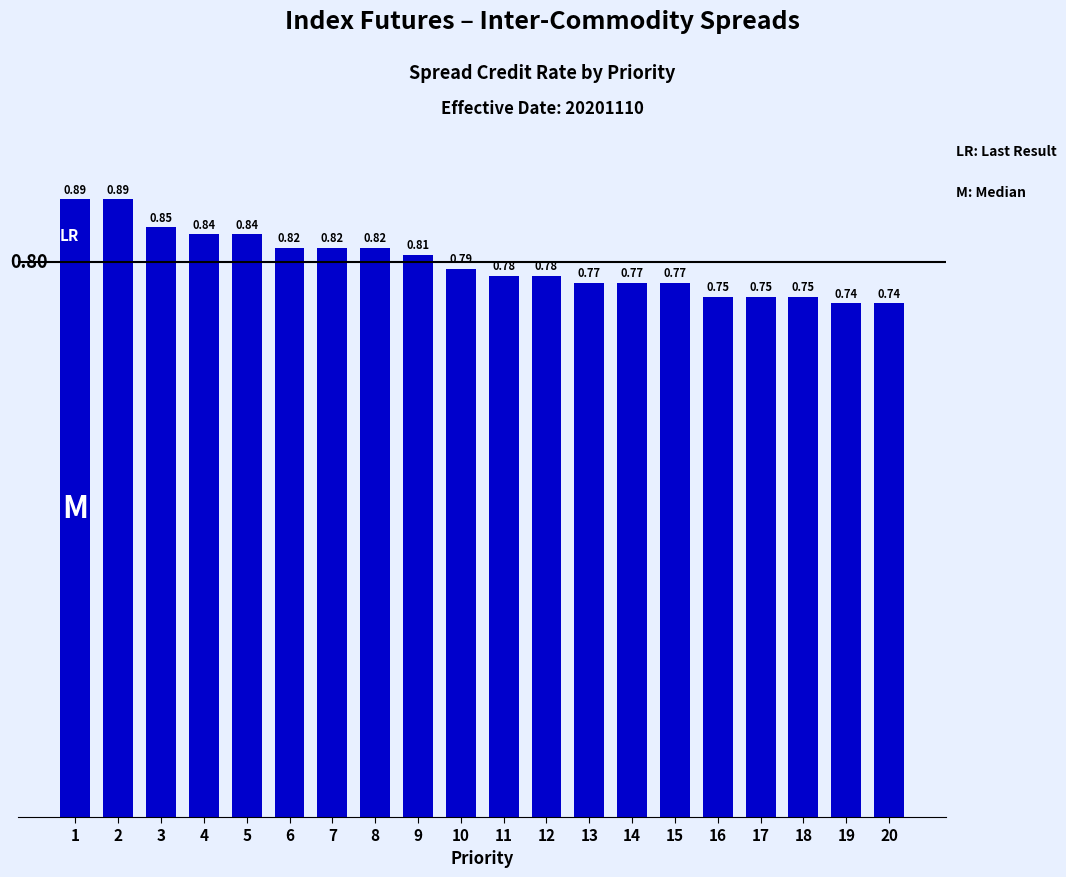

What is the sum of the values at 10 and 15?

1.6